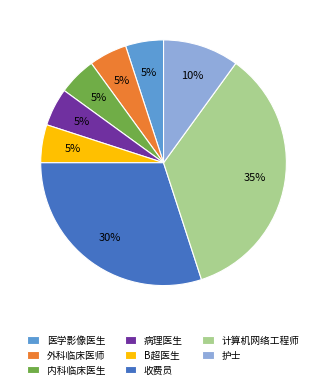

Do 内科临床医生 and B超医生 together represent more than half of the pie?

No